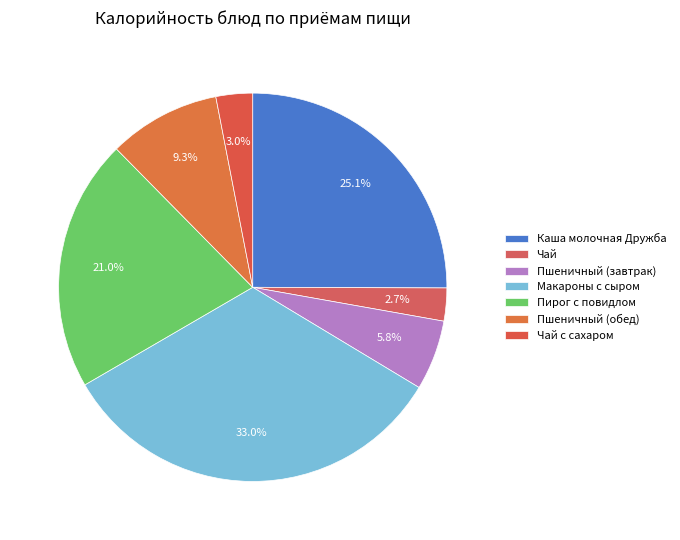

What percentage is the Чай slice, to the nearest percent?

3%